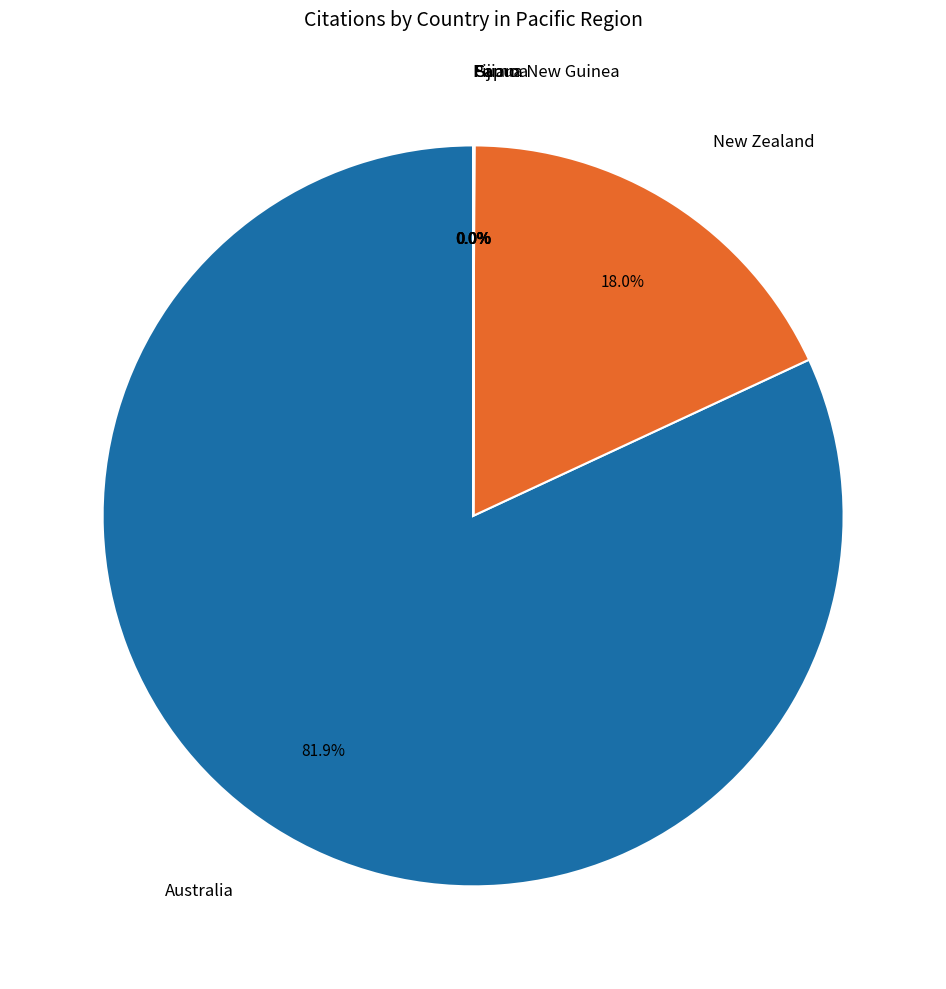

How many slices are in this pie chart?

6